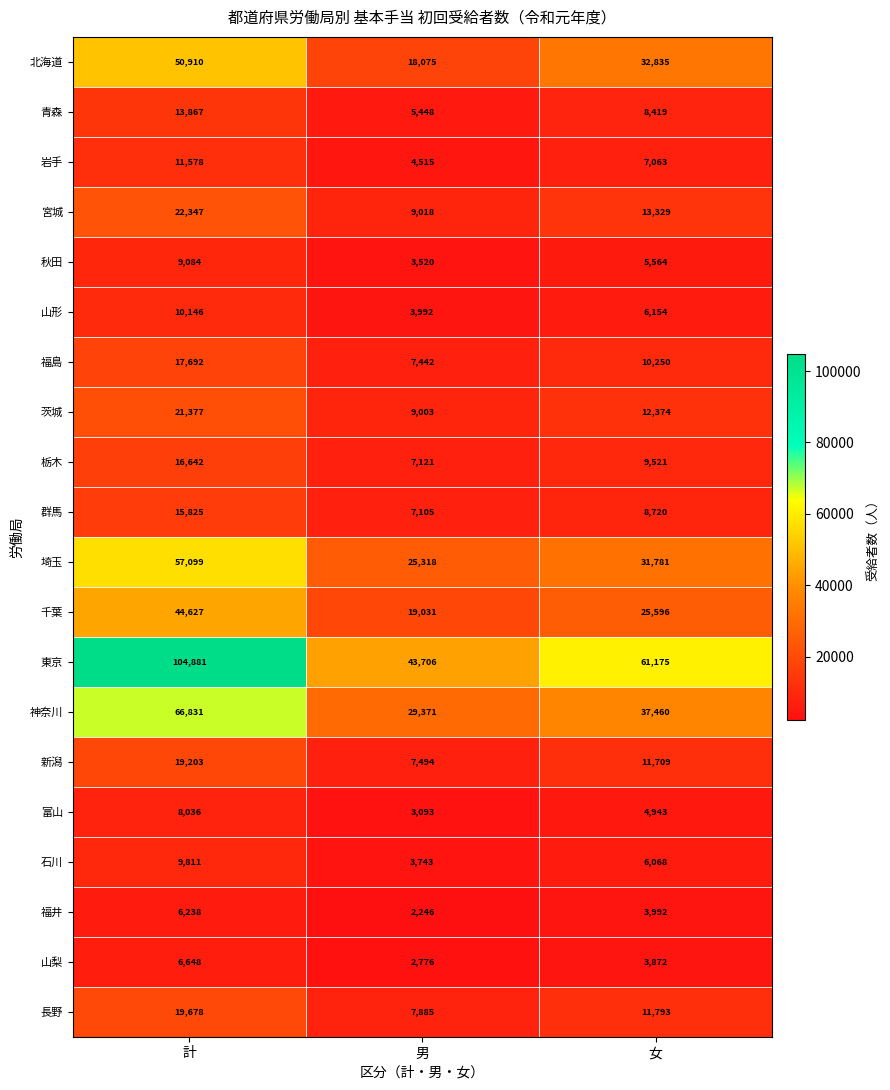

List the labels in order of 栃木 value, smallest first.

男, 女, 計